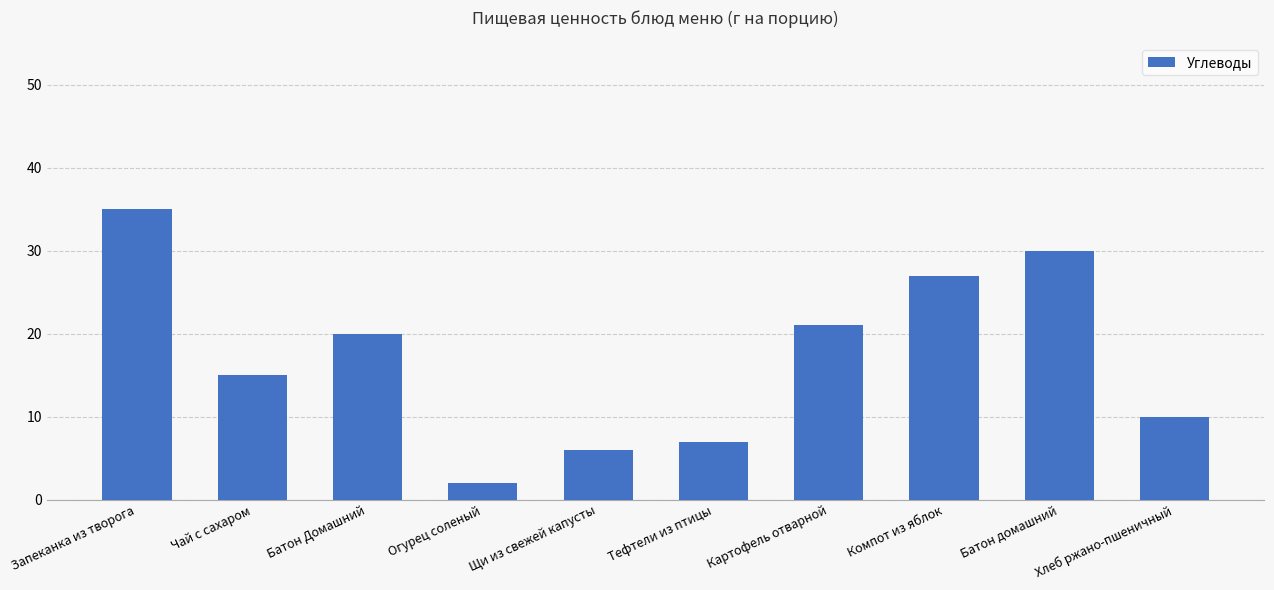

Which label corresponds to the smallest value in the chart?

Огурец соленый